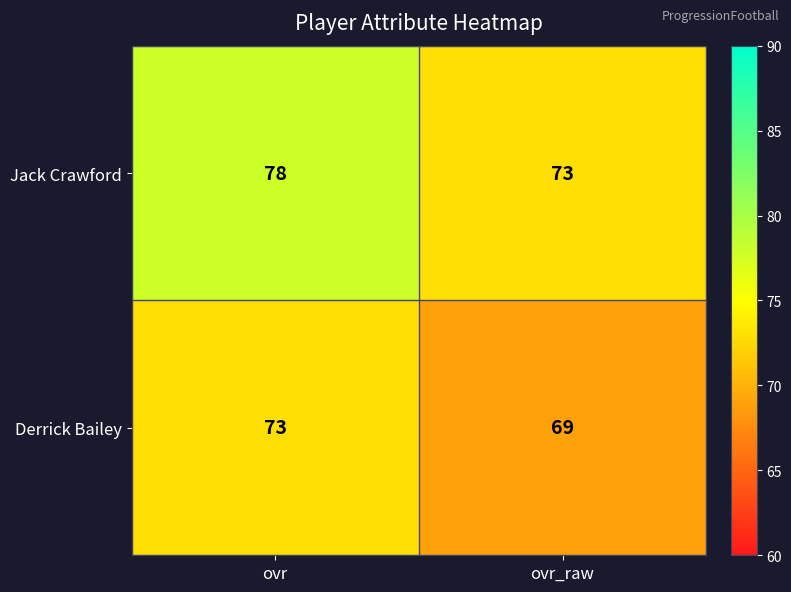

What is the spread (max minus min) of values at ovr?

5